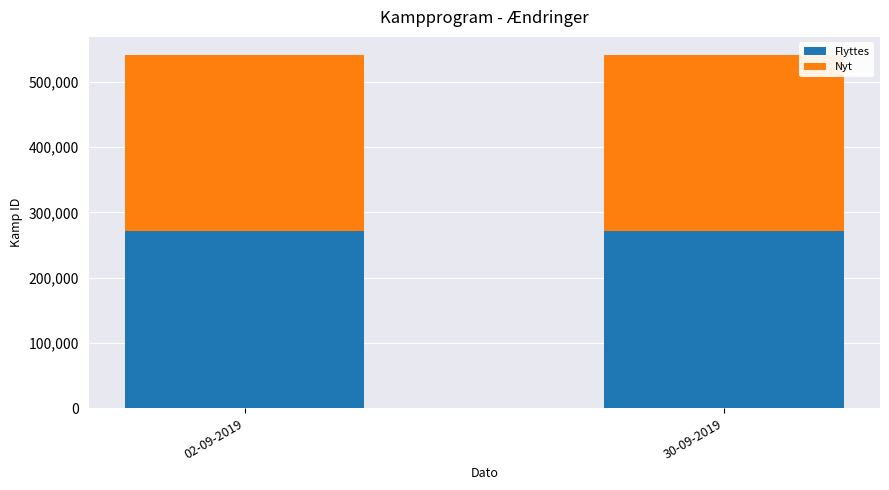

What is the sum of the Flyttes values at 30-09-2019 and 02-09-2019?

541610